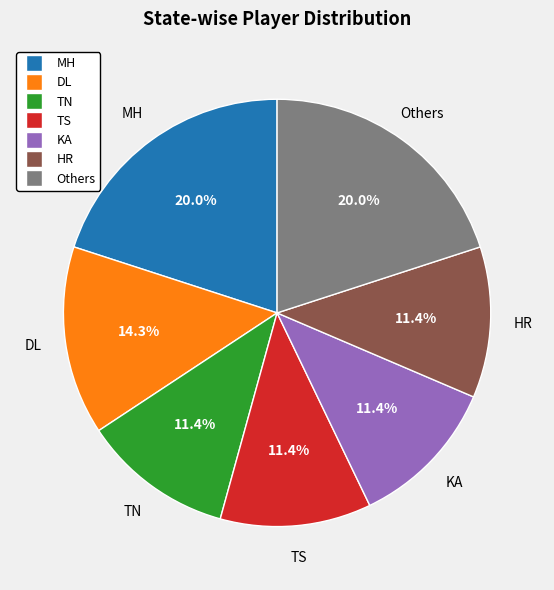

Is there a majority slice in this chart?

No